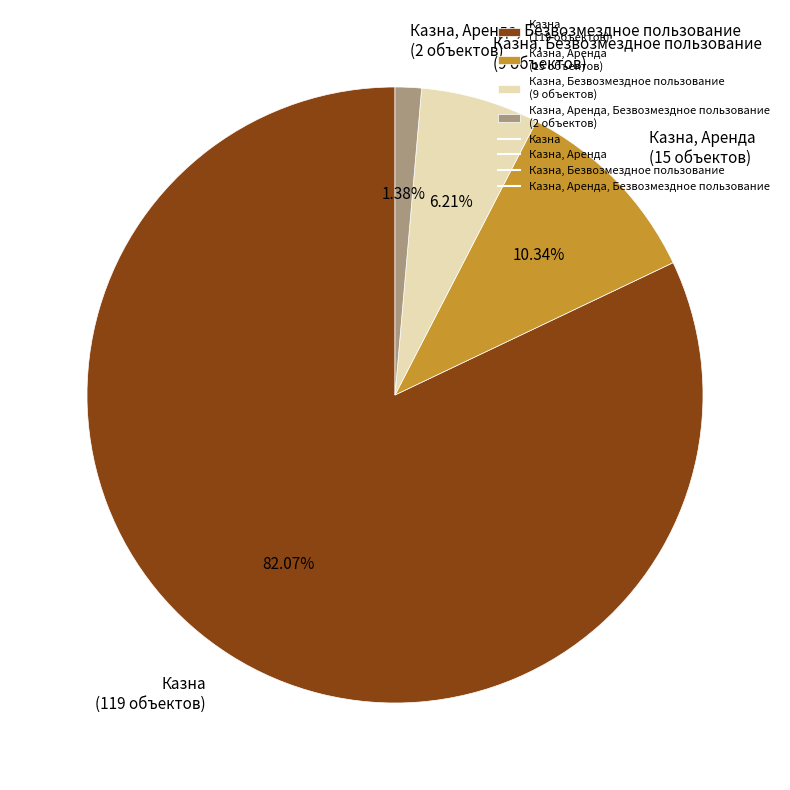

Combined, do Казна, Безвозмездное пользование (9 объектов) and Казна, Аренда (15 объектов) account for over 50%?

No